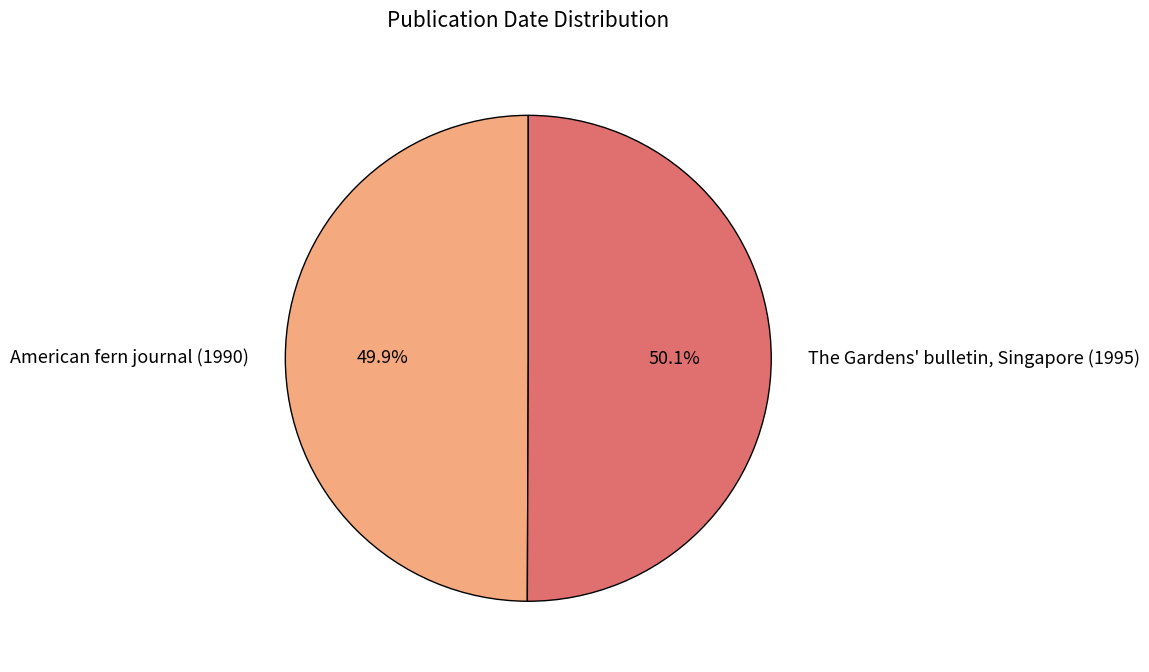

Is it true that The Gardens' bulletin, Singapore (1995) is 56% of the pie?

False